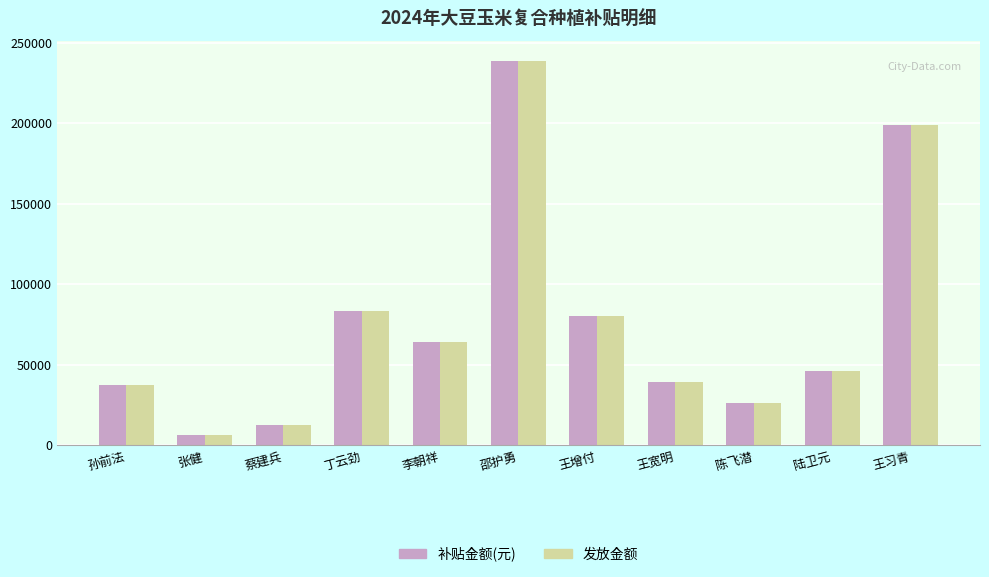

How many values in the 补贴金额(元) series are below 46048?

5